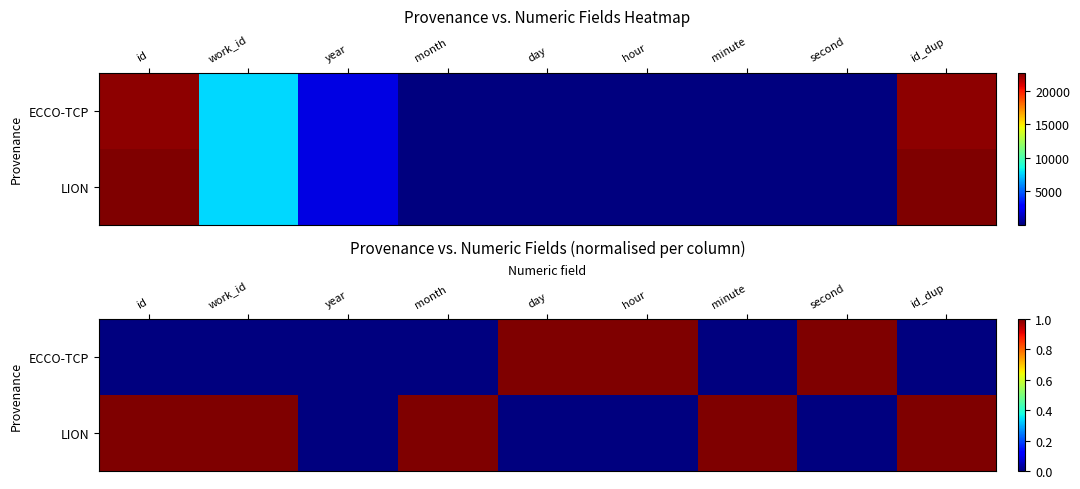

Which label corresponds to the largest value in the chart?

day